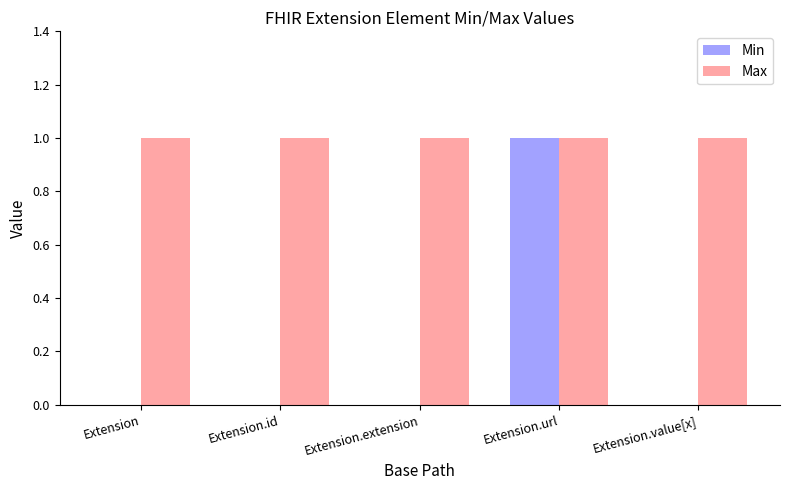

Reading left to right, extract all data points from this chart.

Min: Extension=0	Extension.id=0	Extension.extension=0	Extension.url=1	Extension.value[x]=0
Max: Extension=1	Extension.id=1	Extension.extension=1	Extension.url=1	Extension.value[x]=1